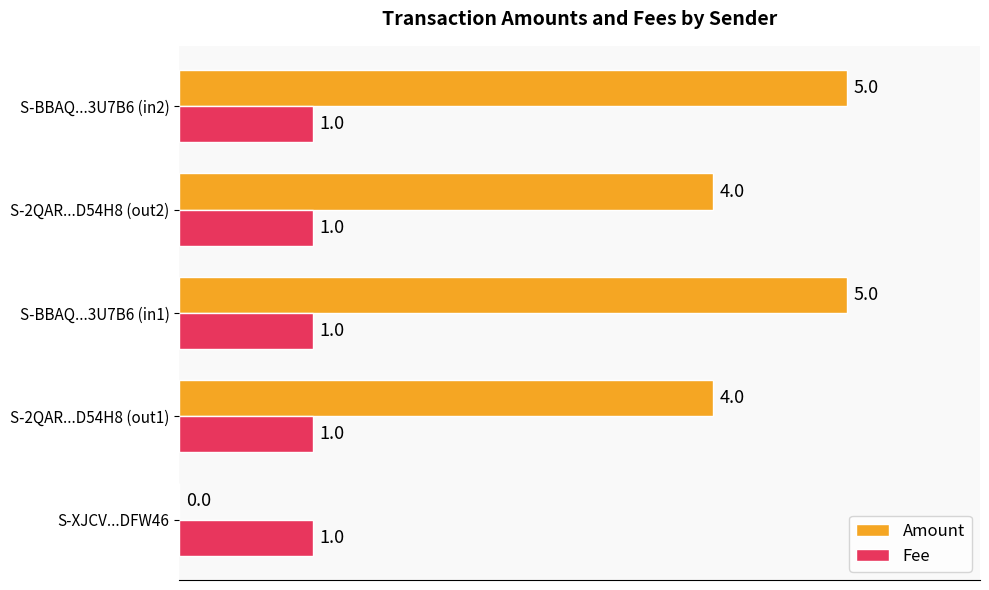

True or false: Amount has a value of 0 at S-XJCV...DFW46.

True